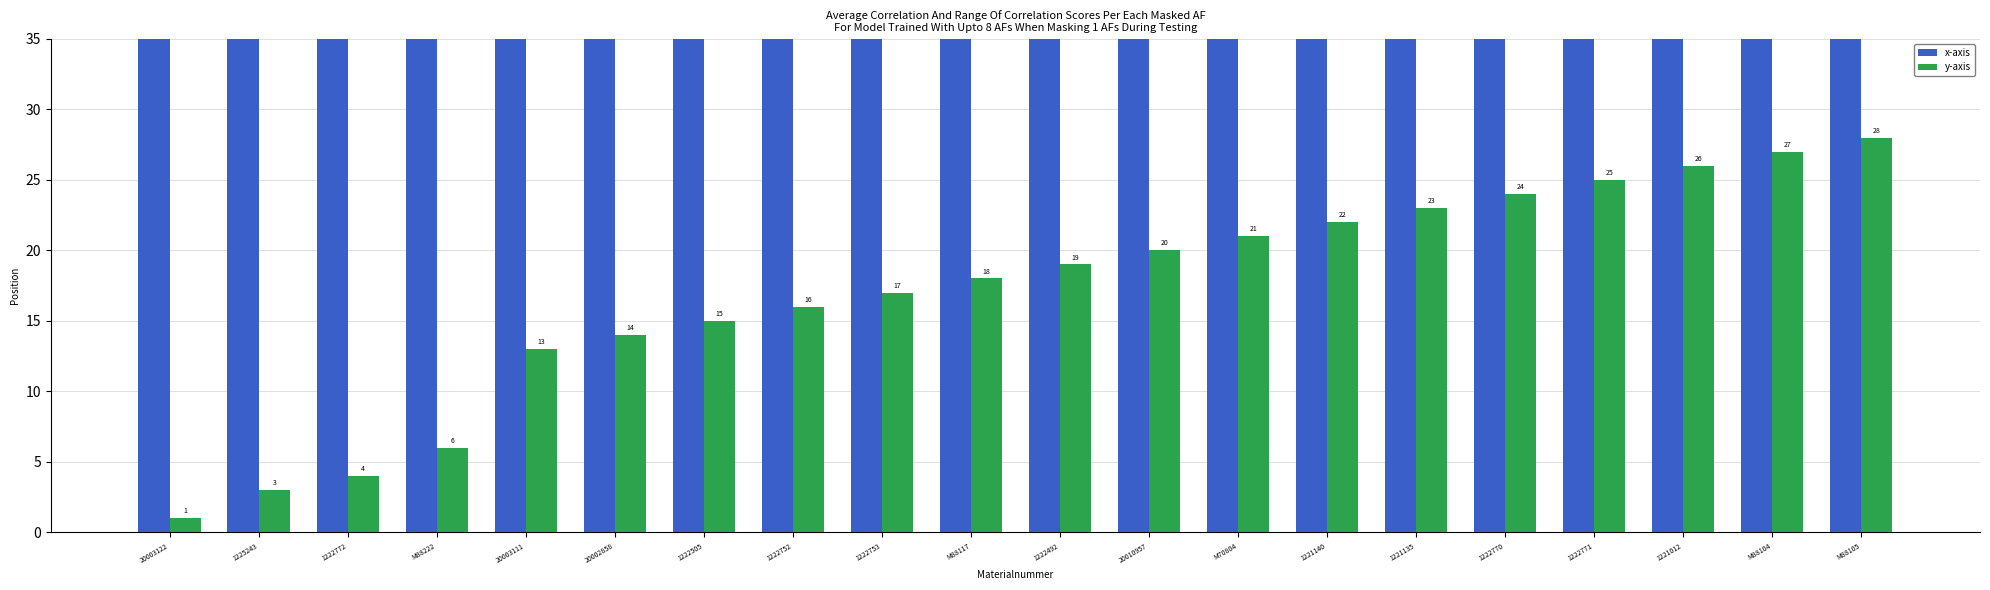

What is the value of the x-axis bar at the 20th from the left?

88105